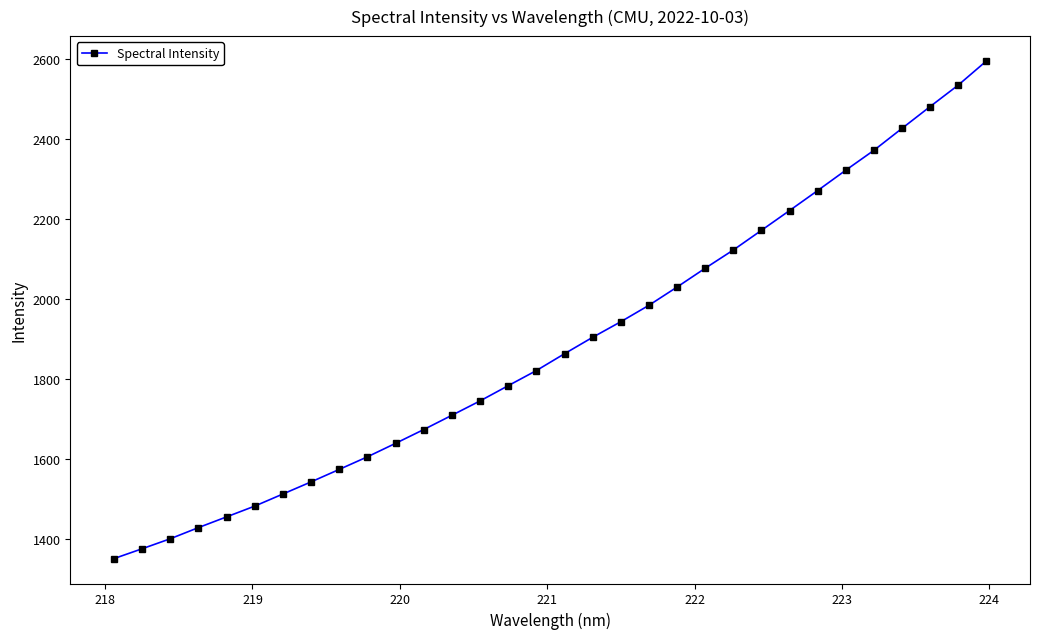

What is the maximum value shown in the chart?

2595.9